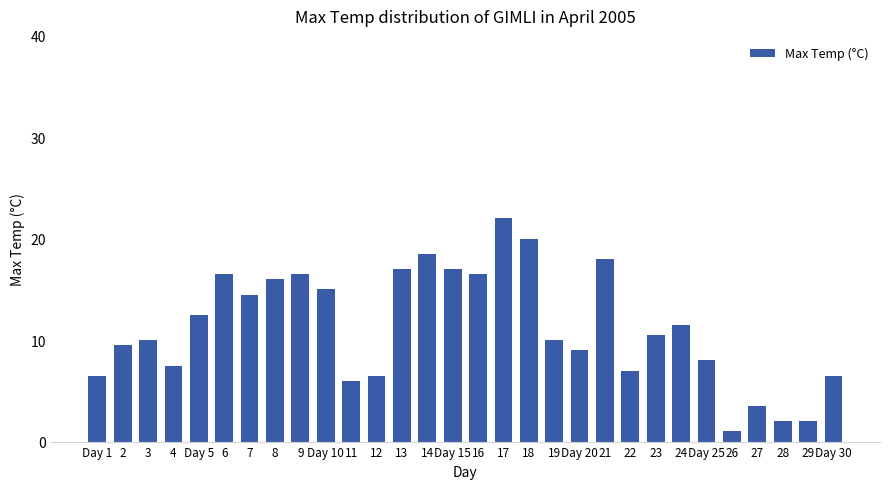

Read the value at 21.

18.0